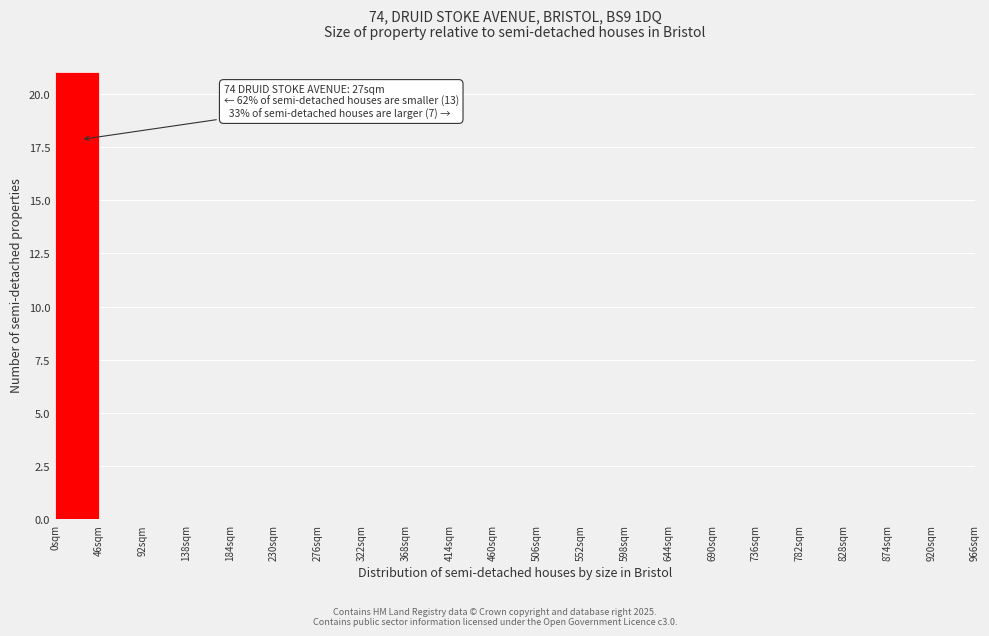

Which range on the x-axis has the tallest bar?

0 to 46